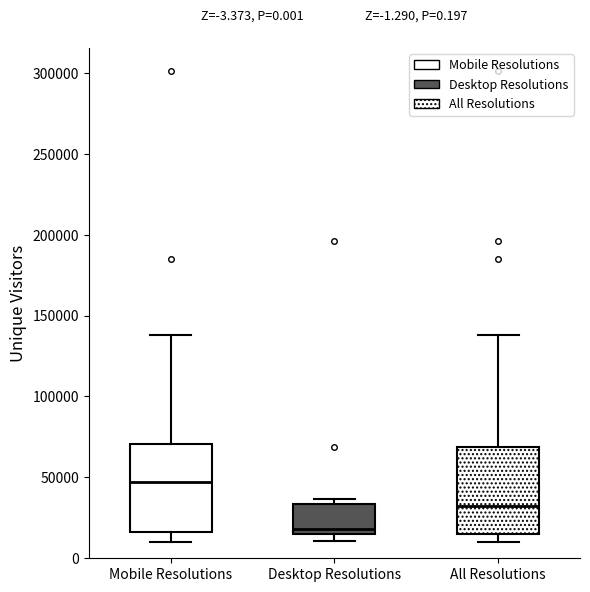

Where is the upper edge of the box for All Resolutions on the y-axis? The values are not printed on the chart, so give them approximately, as read against the axis.

70000